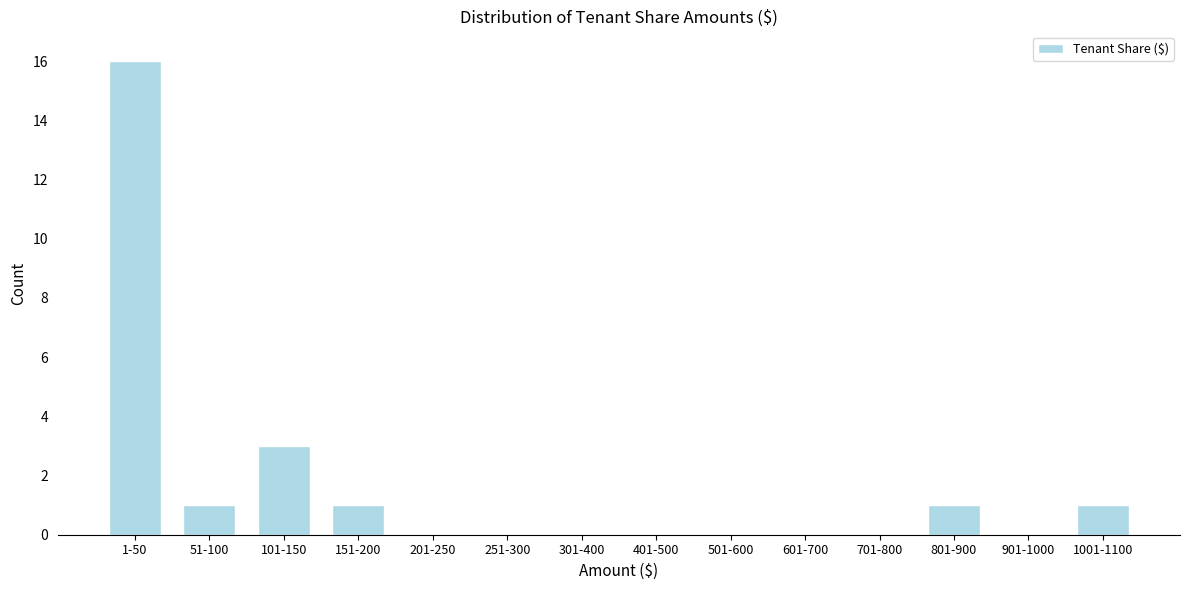

Reading left to right, extract all data points from this chart.

1-50=16	51-100=1	101-150=3	151-200=1	201-250=0	251-300=0	301-400=0	401-500=0	501-600=0	601-700=0	701-800=0	801-900=1	901-1000=0	1001-1100=1